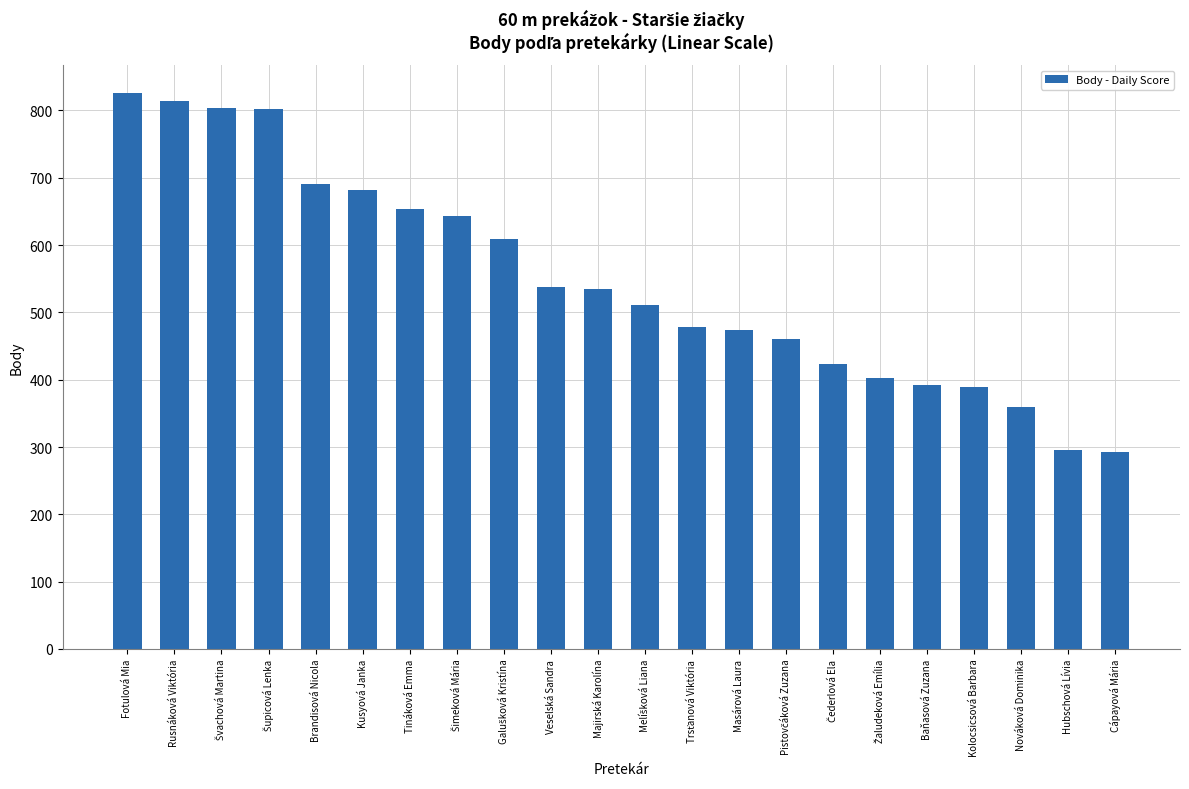

What is the sum of all values?

12076